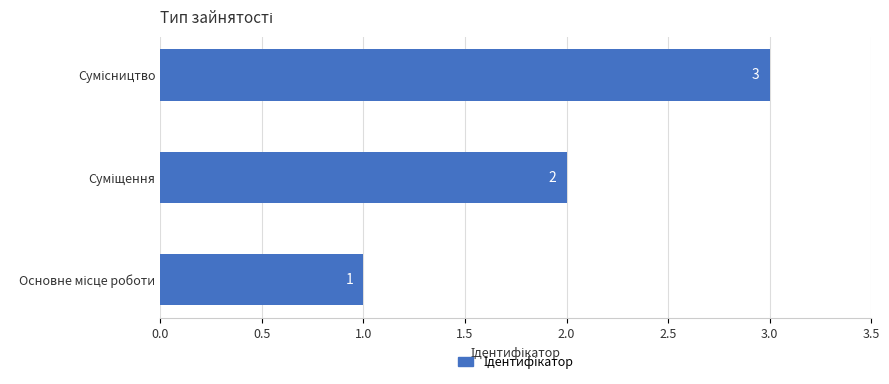

Count the values in the range 1 to 3.

3